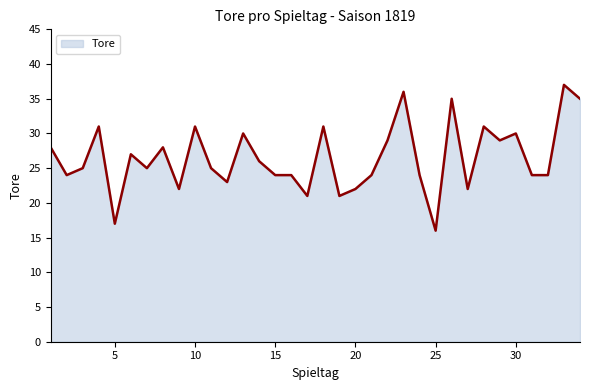

What is the difference between the maximum and minimum values?

21